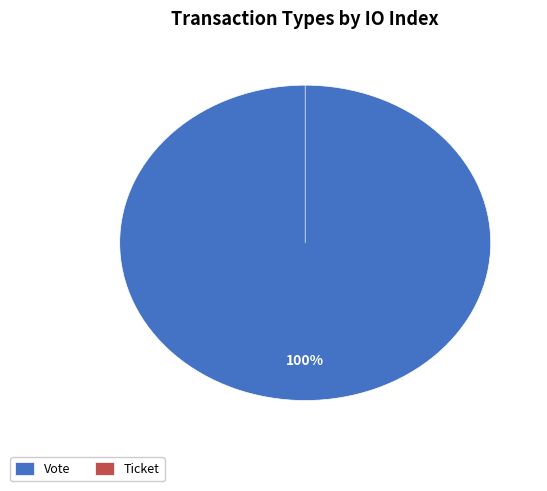

To the nearest percent, what is the average slice percentage?

50%